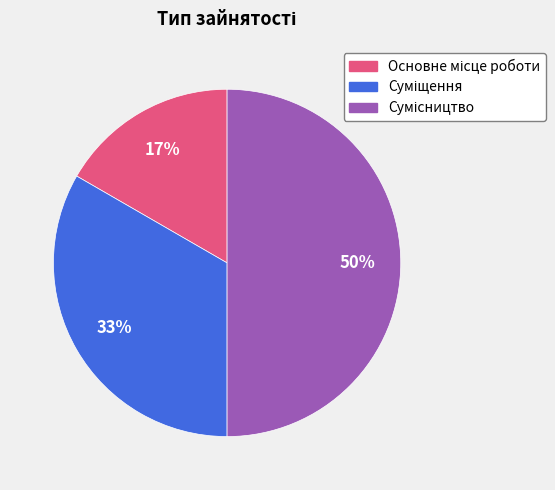

To the nearest percent, what is the average slice percentage?

33%